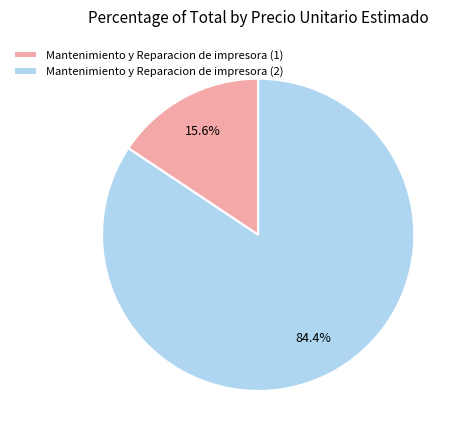

How many slices are in this pie chart?

2